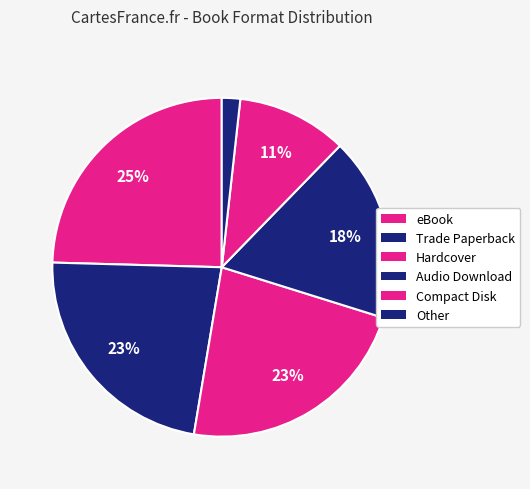

To the nearest percent, what is the combined percentage of Hardcover and eBook?

47%